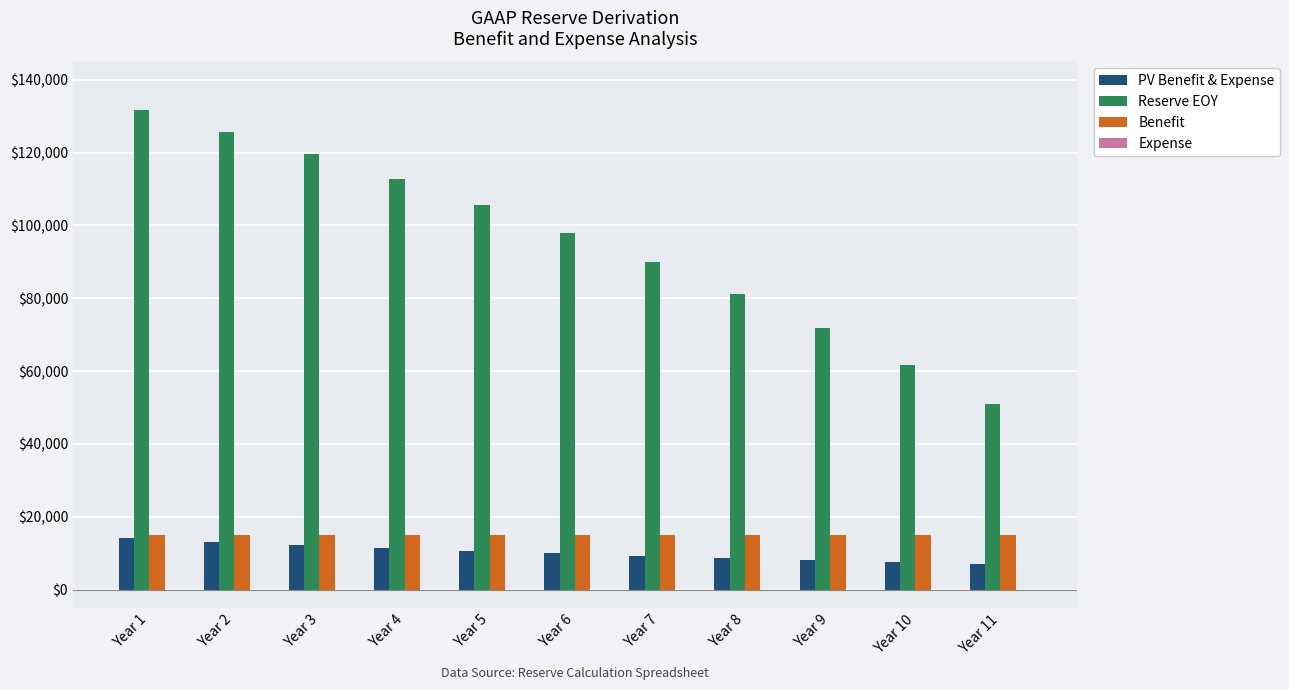

Between Year 5 and Year 11, which series saw the biggest shift?

Reserve EOY